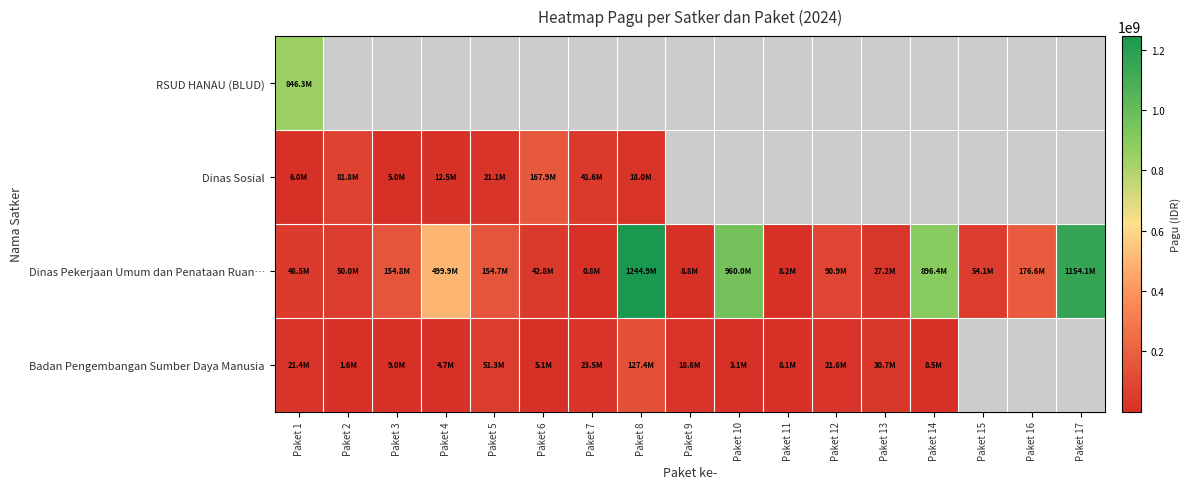

What value does the Dinas Pekerjaan Umum dan Penataan Ruan… series have at Paket 15?

54150000.0